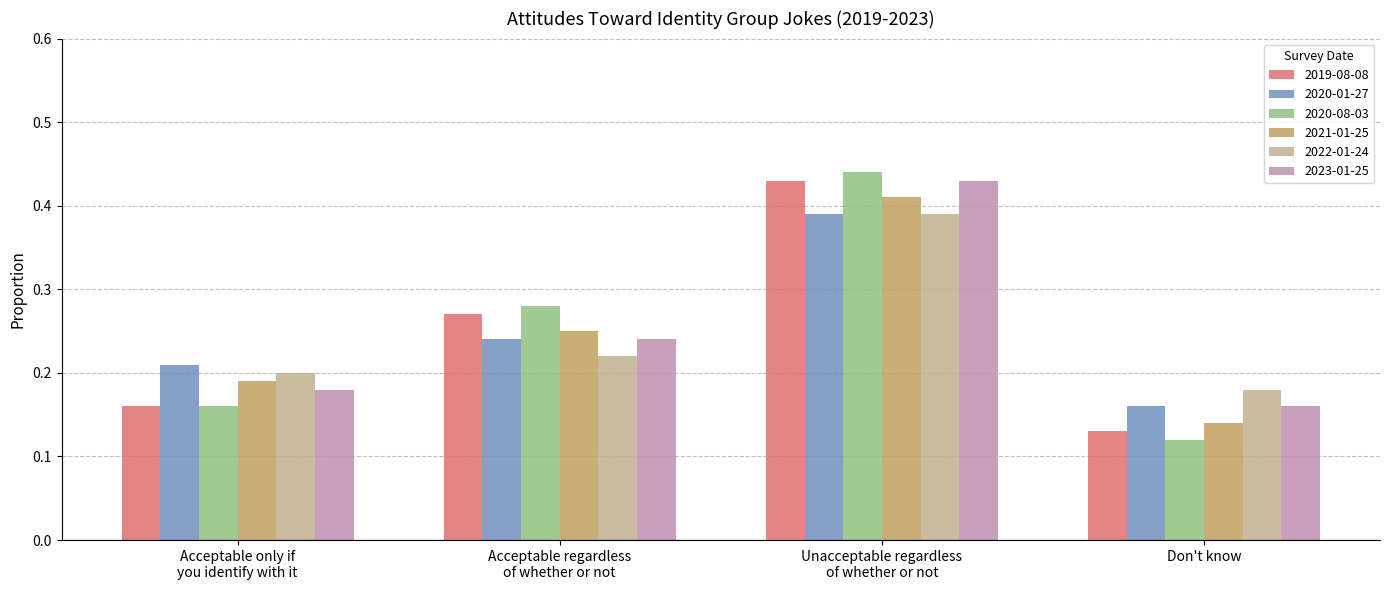

At which category does the chart reach its peak across all series?

Unacceptable regardless
of whether or not